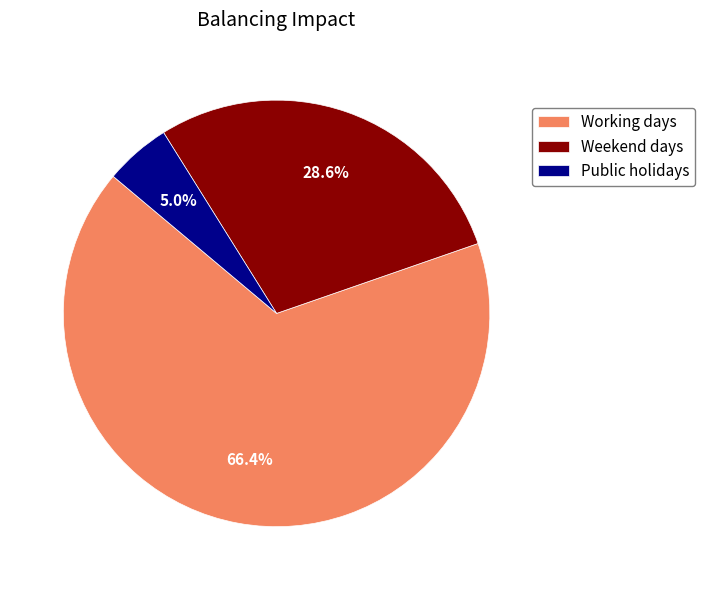

Count the number of slices in the pie.

3